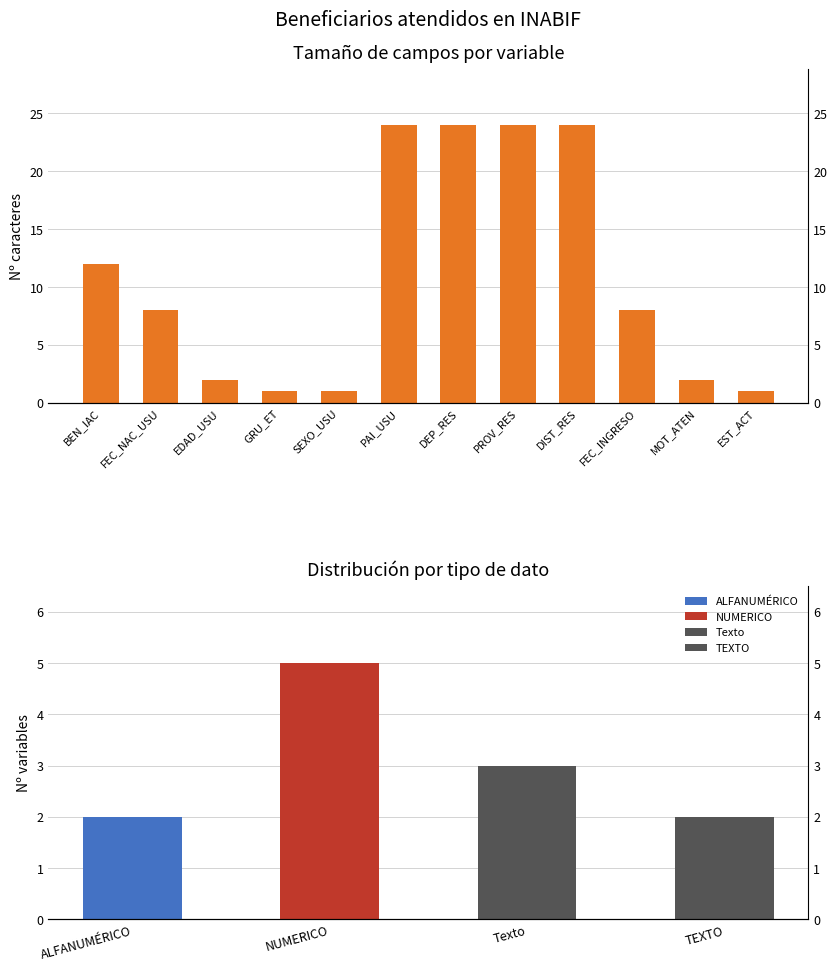

How many data points does each series have?

12